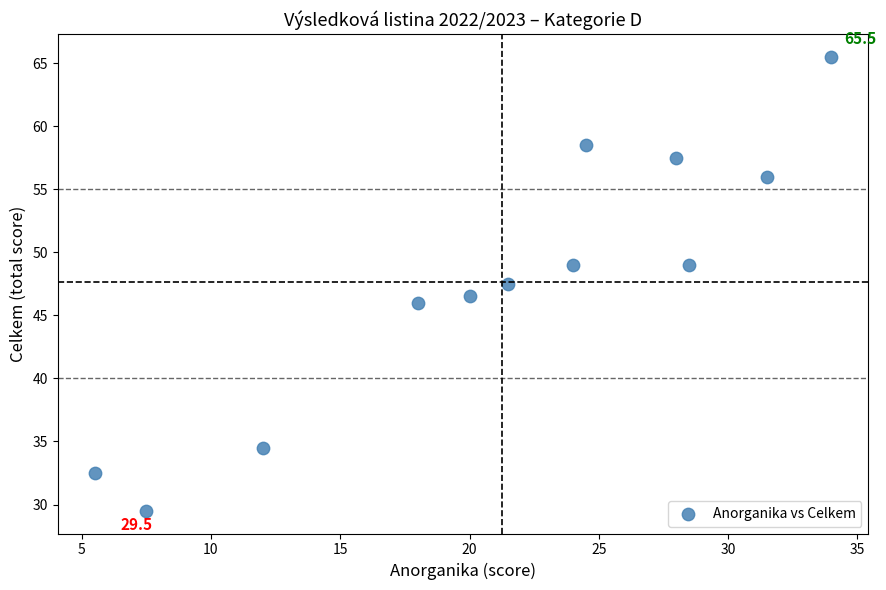

What is the average Y value?

47.7